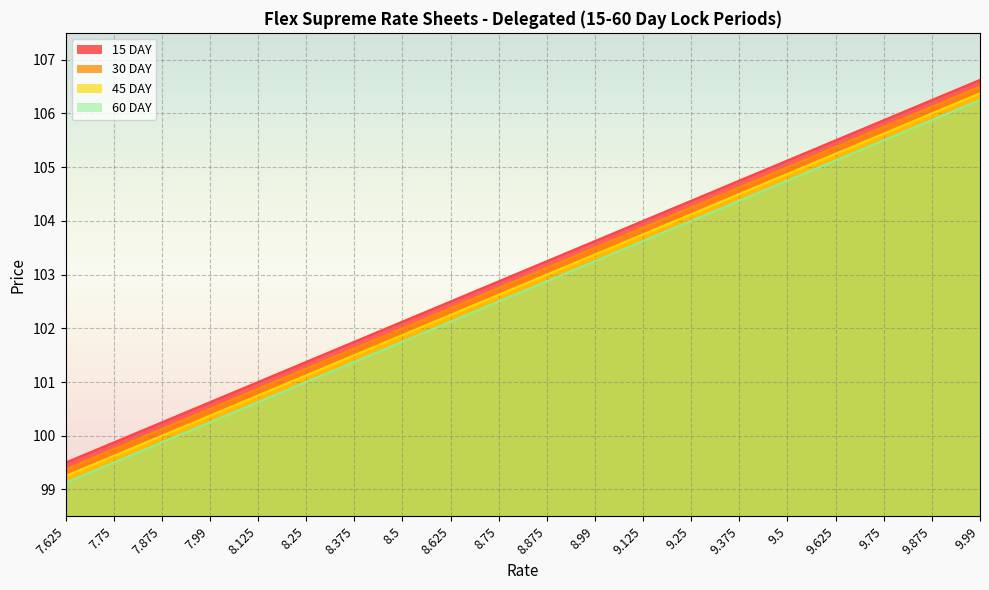

At how many categories does at least one series exceed 100?

18